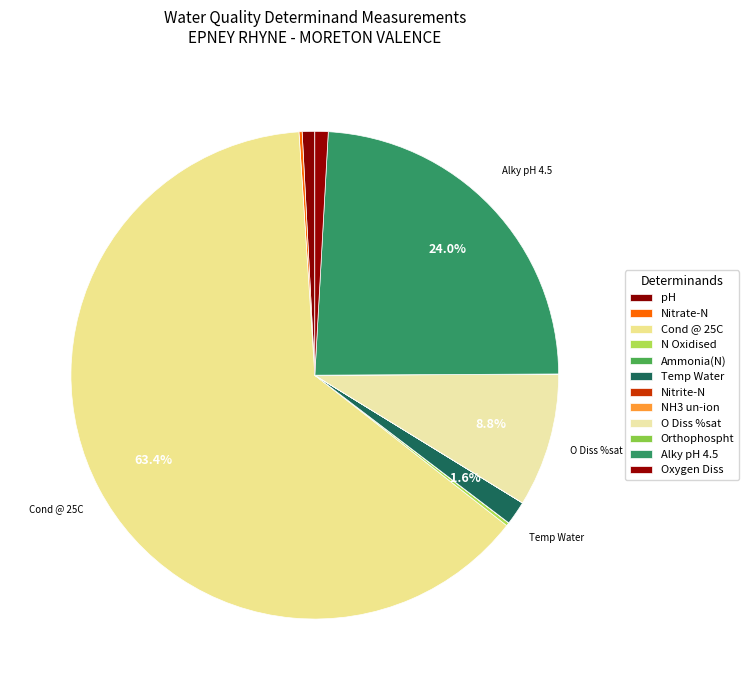

Is it true that Oxygen Diss is 11% of the pie?

False